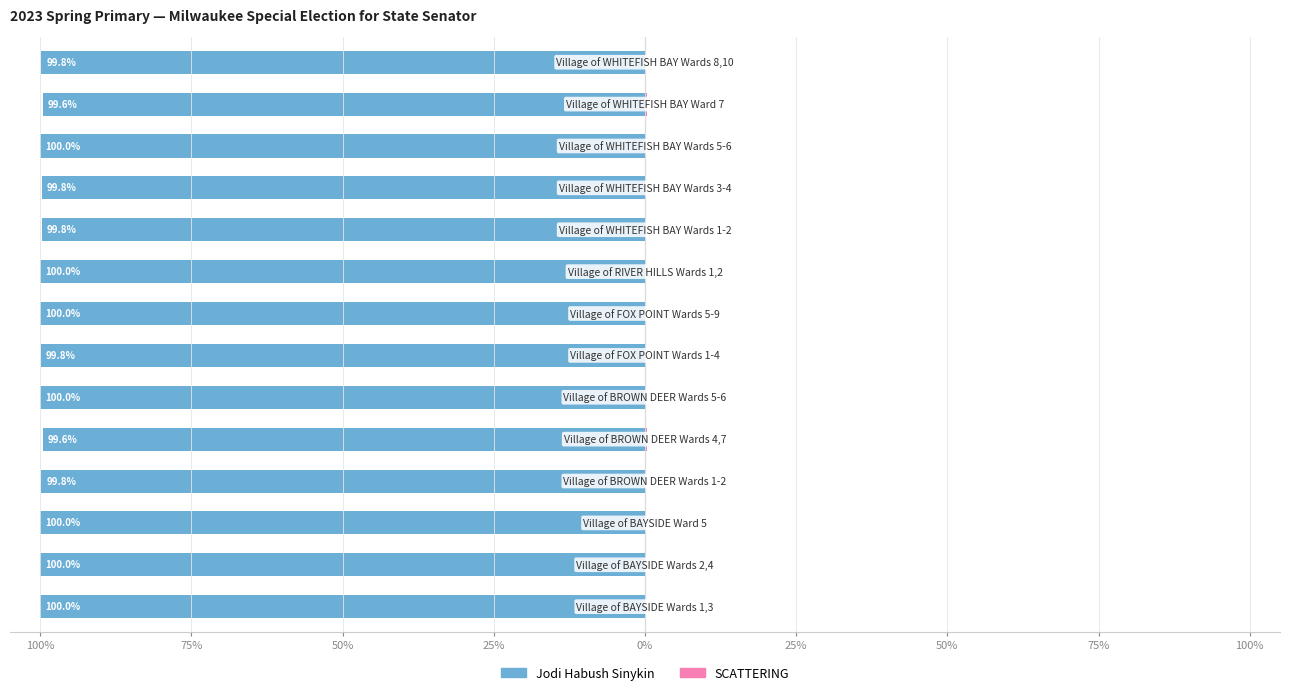

What is the label of the 1st bar from the left?

100%